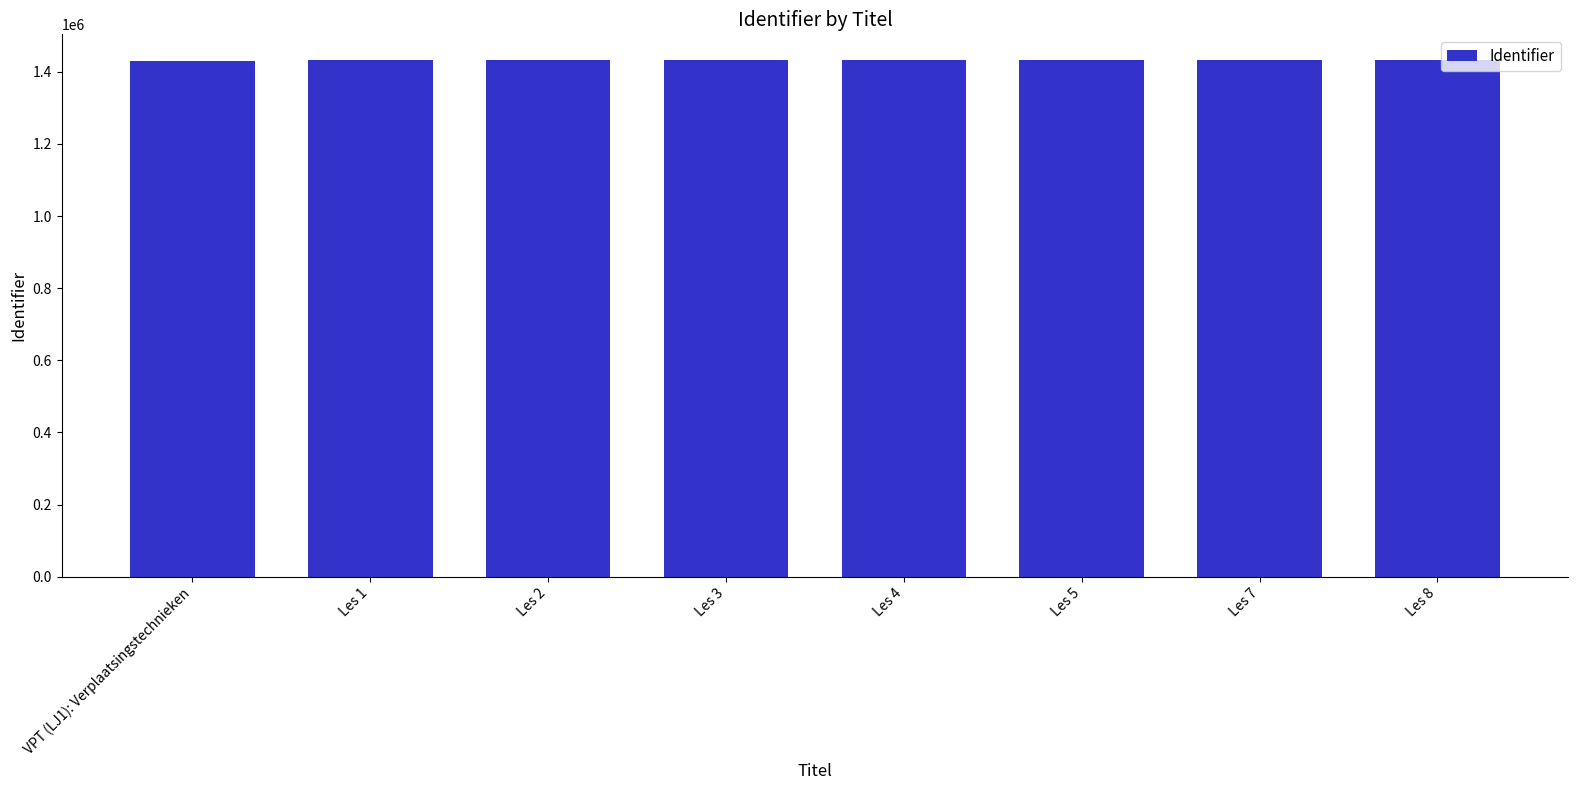

Are the bars horizontal?

No